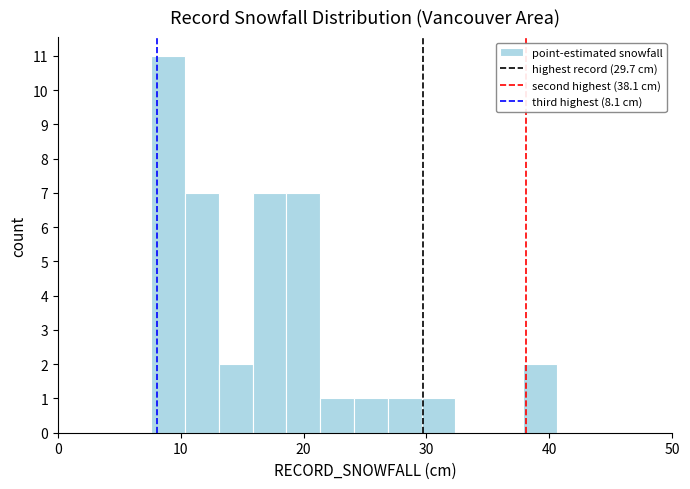

Around what value on the x-axis is the tallest bar? Give the approximate position of its centre, as read against the axis.

9